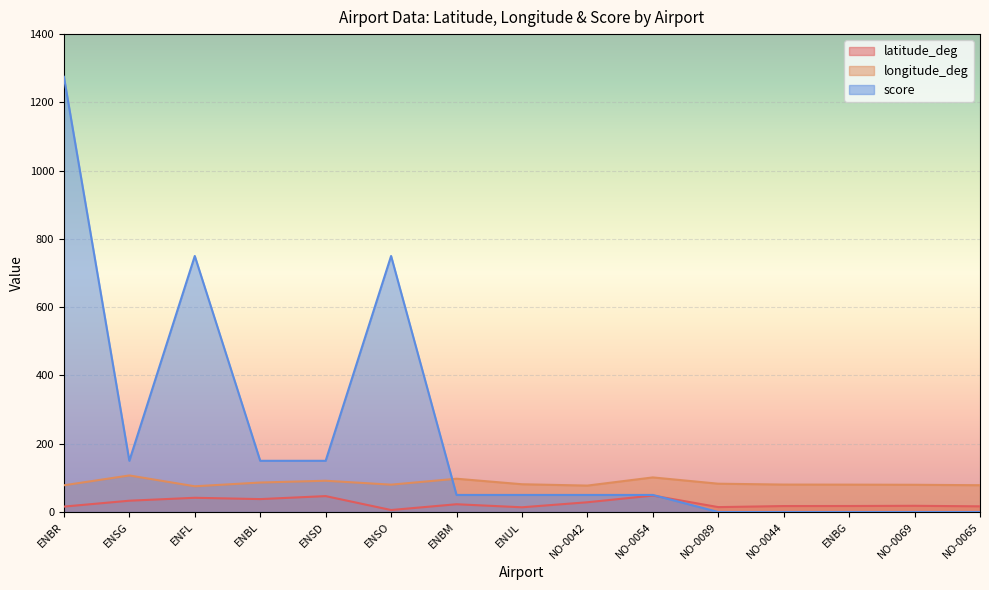

True or false: latitude_deg and score cross at least once.

True